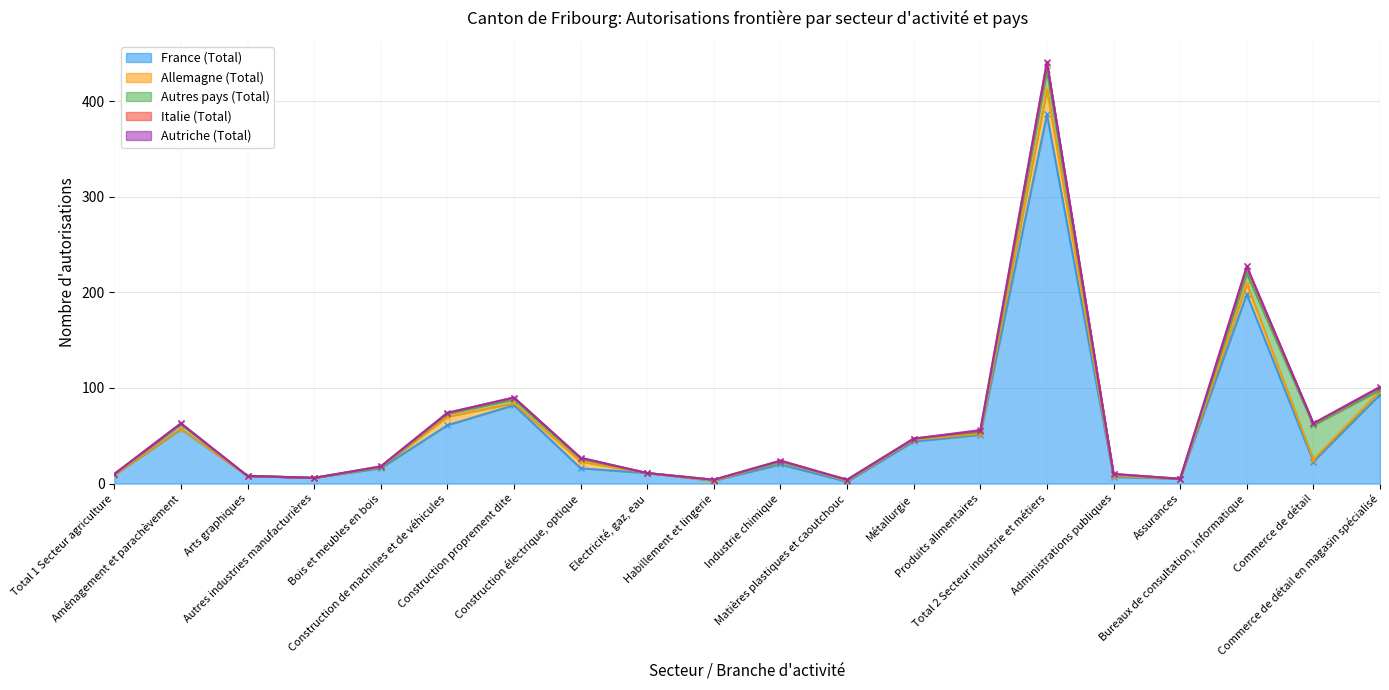

Reading right to left, what are all the values shown in this chart?

France (Total): Commerce de détail en magasin spécialisé=93	Commerce de détail=23	Bureaux de consultation, informatique=198	Assurances=5	Administrations publiques=7	Total 2 Secteur industrie et métiers=386	Produits alimentaires=51	Métallurgie=44	Matières plastiques et caoutchouc=2	Industrie chimique=20	Habillement et lingerie=3	Electricité, gaz, eau=11	Construction électrique, optique=16	Construction proprement dite=82	Construction de machines et de véhicules=61	Bois et meubles en bois=16	Autres industries manufacturières=6	Arts graphiques=8	Aménagement et parachèvement=57	Total 1 Secteur agriculture=9
Allemagne (Total): Commerce de détail en magasin spécialisé=4	Commerce de détail=2	Bureaux de consultation, informatique=11	Assurances=0	Administrations publiques=1	Total 2 Secteur industrie et métiers=26	Produits alimentaires=1	Métallurgie=2	Matières plastiques et caoutchouc=1	Industrie chimique=3	Habillement et lingerie=0	Electricité, gaz, eau=0	Construction électrique, optique=7	Construction proprement dite=2	Construction de machines et de véhicules=9	Bois et meubles en bois=1	Autres industries manufacturières=0	Arts graphiques=0	Aménagement et parachèvement=0	Total 1 Secteur agriculture=0
Autres pays (Total): Commerce de détail en magasin spécialisé=1	Commerce de détail=36	Bureaux de consultation, informatique=11	Assurances=0	Administrations publiques=2	Total 2 Secteur industrie et métiers=20	Produits alimentaires=2	Métallurgie=1	Matières plastiques et caoutchouc=1	Industrie chimique=0	Habillement et lingerie=1	Electricité, gaz, eau=0	Construction électrique, optique=3	Construction proprement dite=4	Construction de machines et de véhicules=3	Bois et meubles en bois=0	Autres industries manufacturières=0	Arts graphiques=0	Aménagement et parachèvement=5	Total 1 Secteur agriculture=1
Italie (Total): Commerce de détail en magasin spécialisé=3	Commerce de détail=2	Bureaux de consultation, informatique=7	Assurances=0	Administrations publiques=0	Total 2 Secteur industrie et métiers=8	Produits alimentaires=1	Métallurgie=0	Matières plastiques et caoutchouc=0	Industrie chimique=1	Habillement et lingerie=0	Electricité, gaz, eau=0	Construction électrique, optique=1	Construction proprement dite=2	Construction de machines et de véhicules=1	Bois et meubles en bois=1	Autres industries manufacturières=0	Arts graphiques=0	Aménagement et parachèvement=1	Total 1 Secteur agriculture=0
Autriche (Total): Commerce de détail en magasin spécialisé=0	Commerce de détail=0	Bureaux de consultation, informatique=0	Assurances=0	Administrations publiques=0	Total 2 Secteur industrie et métiers=1	Produits alimentaires=1	Métallurgie=0	Matières plastiques et caoutchouc=0	Industrie chimique=0	Habillement et lingerie=0	Electricité, gaz, eau=0	Construction électrique, optique=0	Construction proprement dite=0	Construction de machines et de véhicules=0	Bois et meubles en bois=0	Autres industries manufacturières=0	Arts graphiques=0	Aménagement et parachèvement=0	Total 1 Secteur agriculture=0